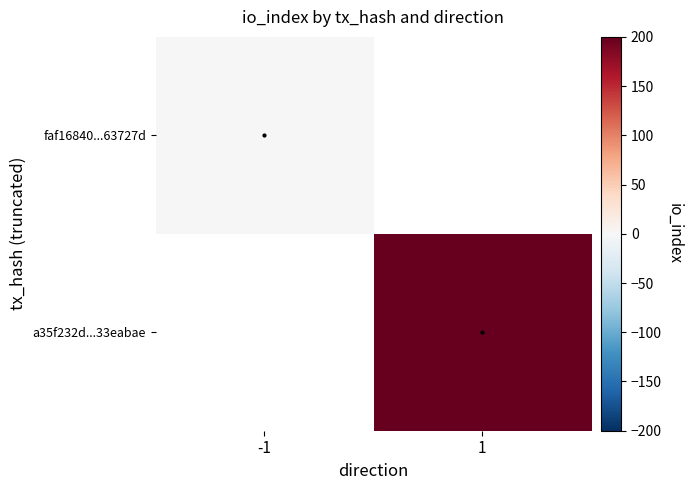

What is the greatest value displayed?

200.0